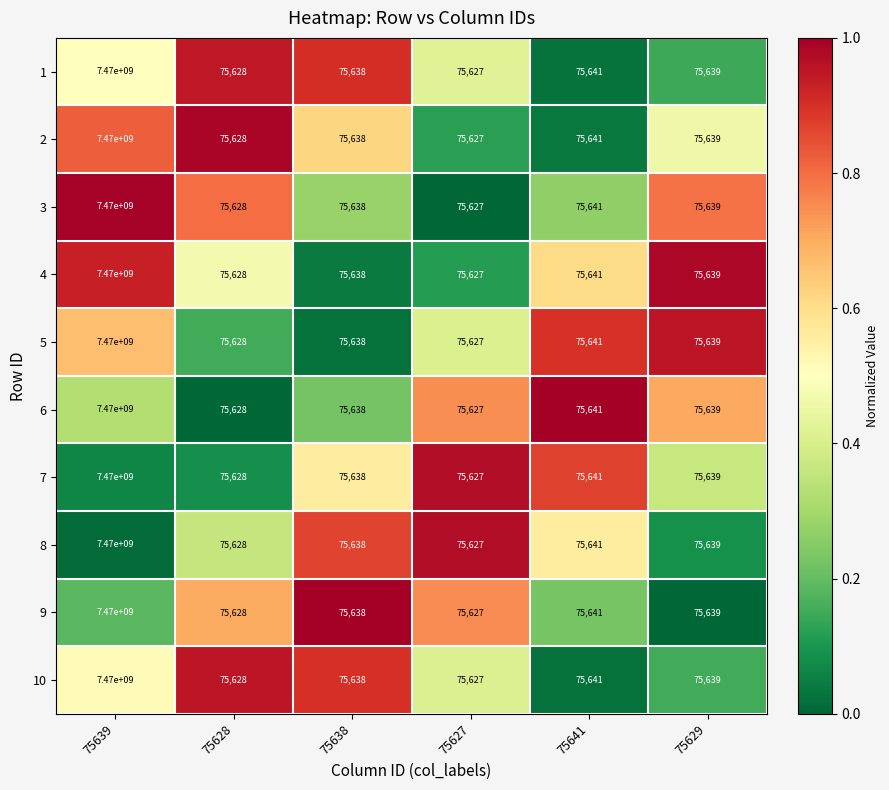

Which category has the lowest value across all series?

75627